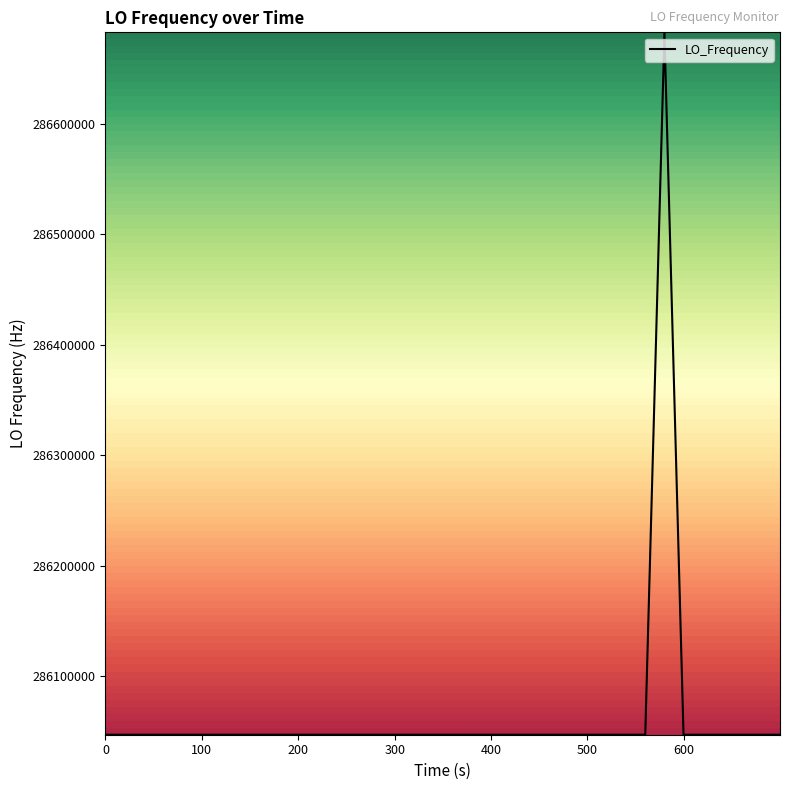

What is the greatest value displayed?

286682708.5